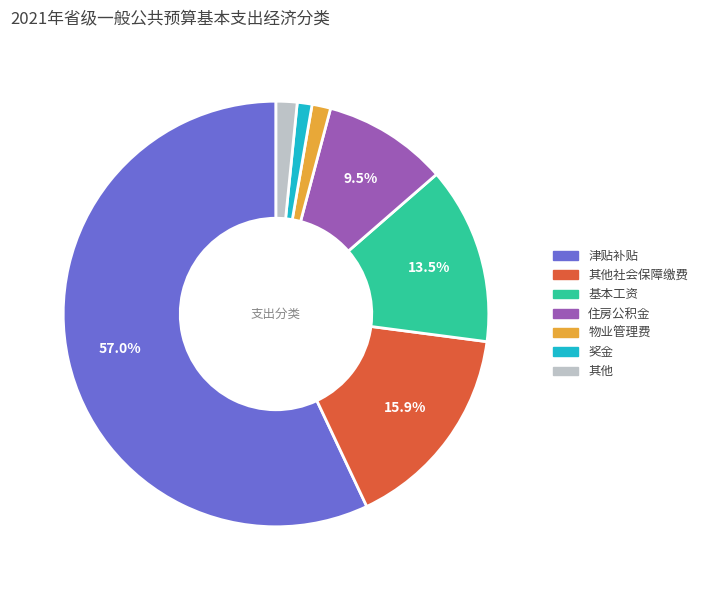

Is there any slice that represents more than half of the pie?

Yes